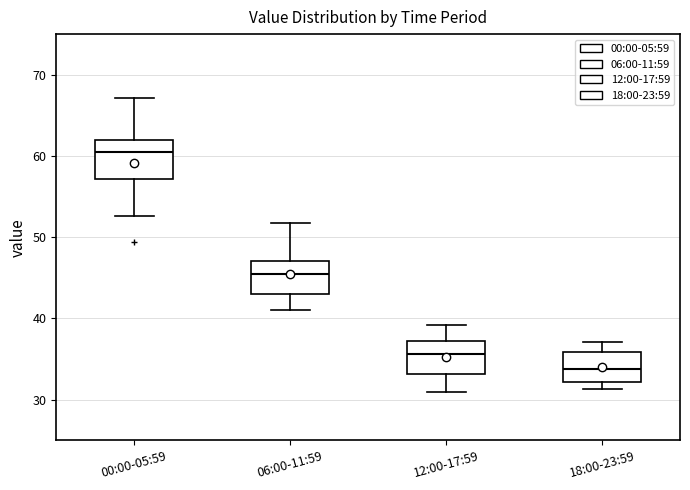

Where does the median line of the box for 00:00-05:59 sit on the y-axis? The values are not printed on the chart, so give them approximately, as read against the axis.

60